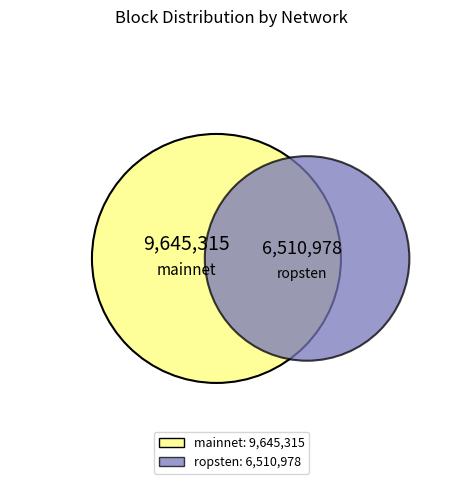

How many segments does this pie chart have?

2